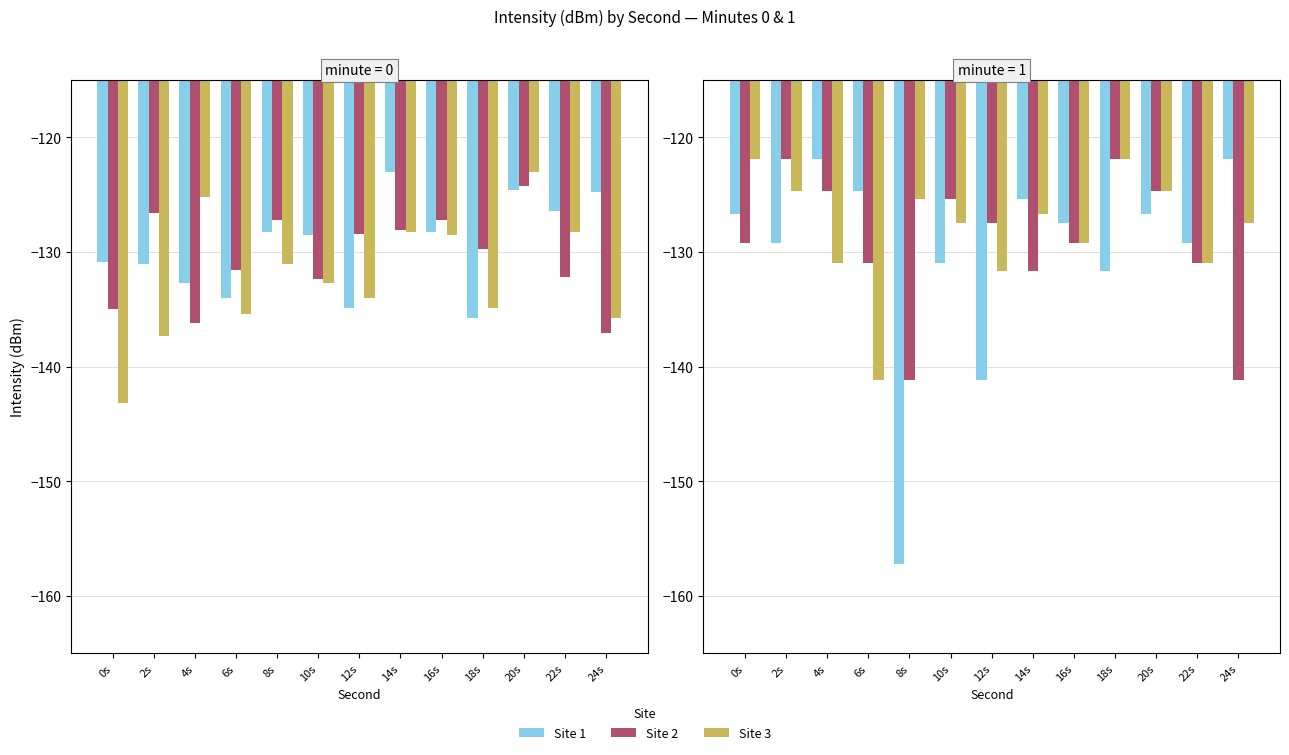

At which category does the chart reach its minimum across all series?

8s